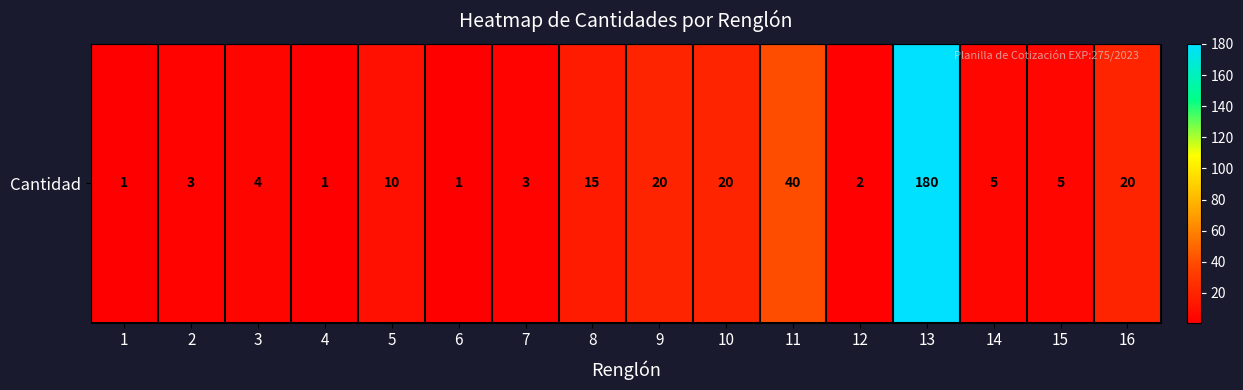

Between 15 and 5, which is larger?

5